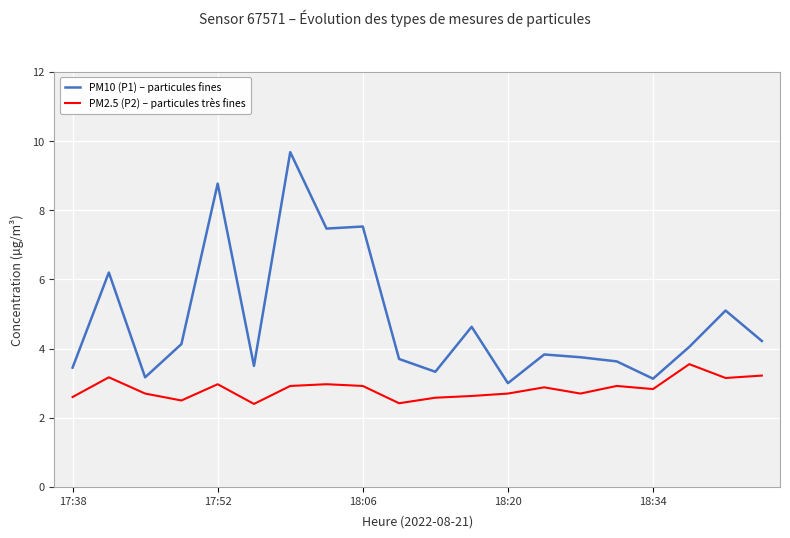

At how many categories does at least one series exceed 6?

5